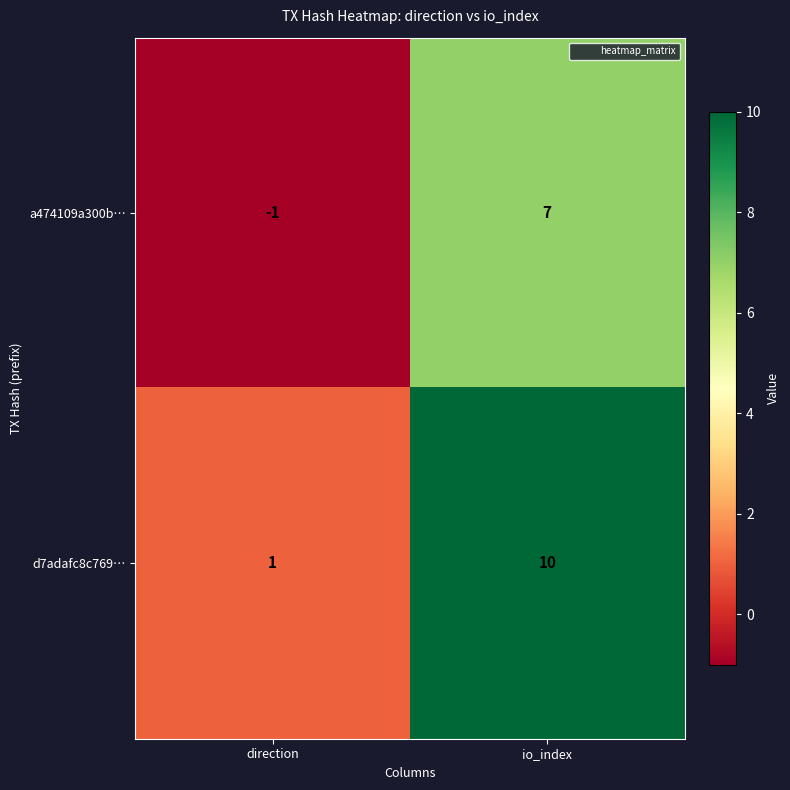

What is the highest value of the d7adafc8c769… series?

10